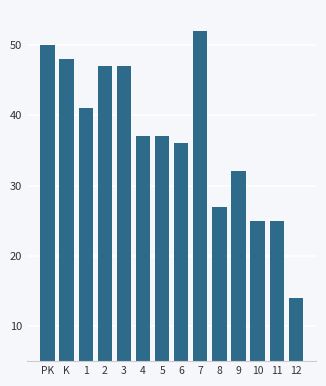

What is the difference between the values at 4 and 11?

12